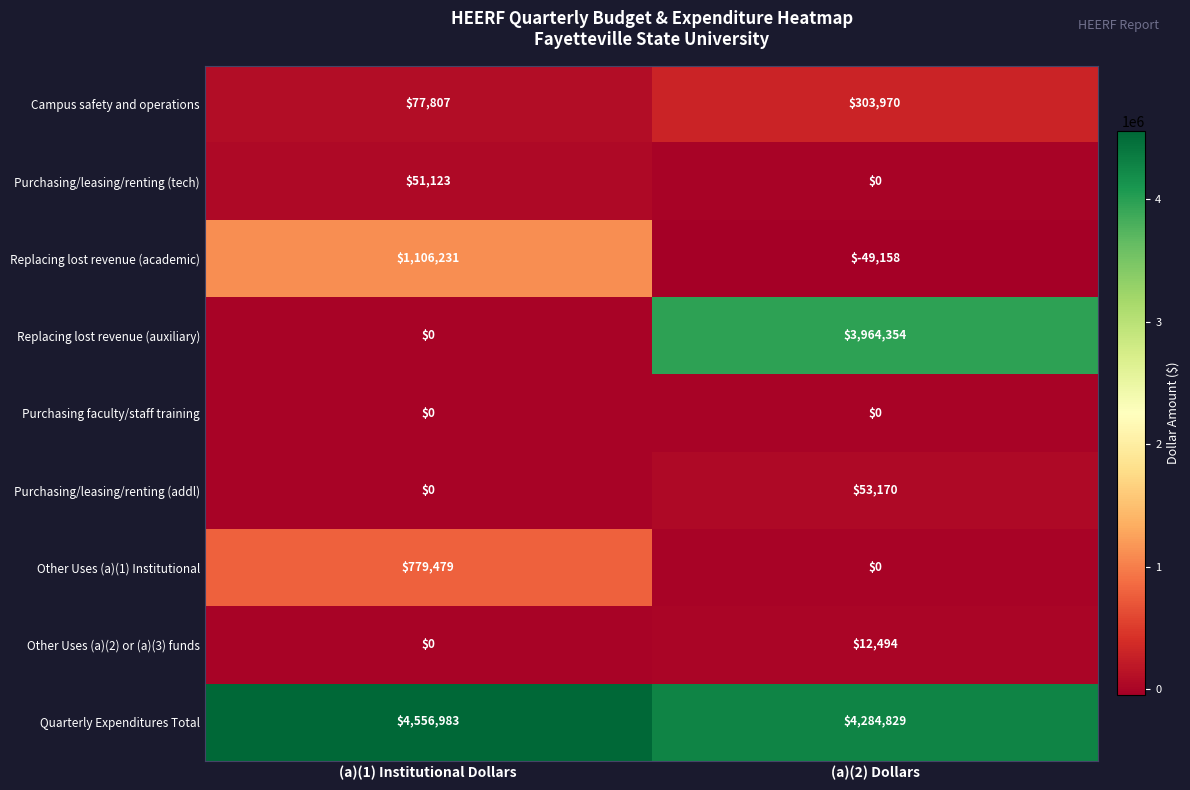

At which label is Replacing lost revenue (auxiliary) closest to 1982177?

(a)(1) Institutional Dollars